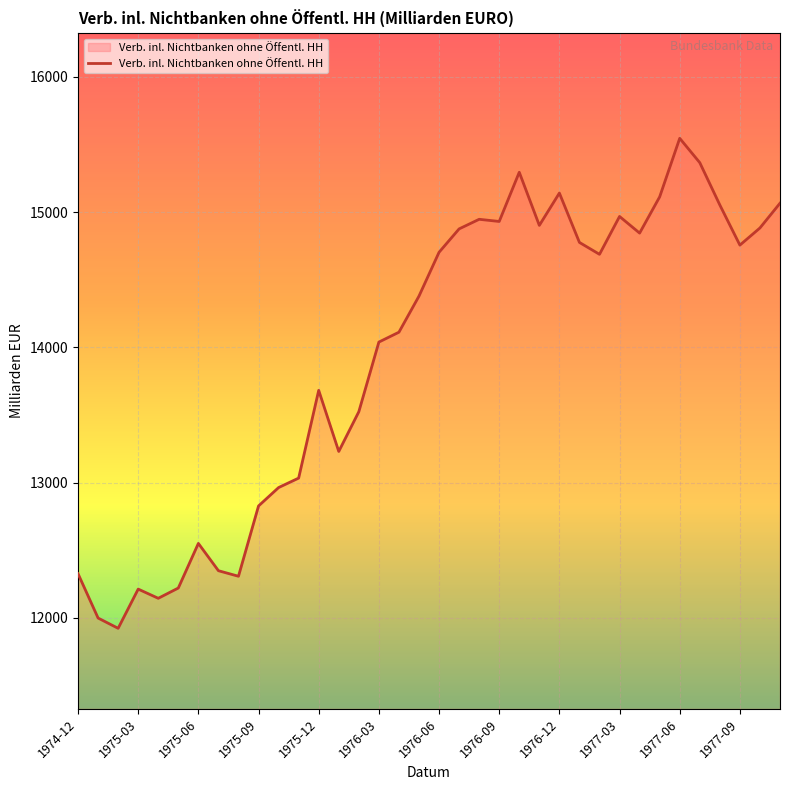

What is the greatest value displayed?

15546